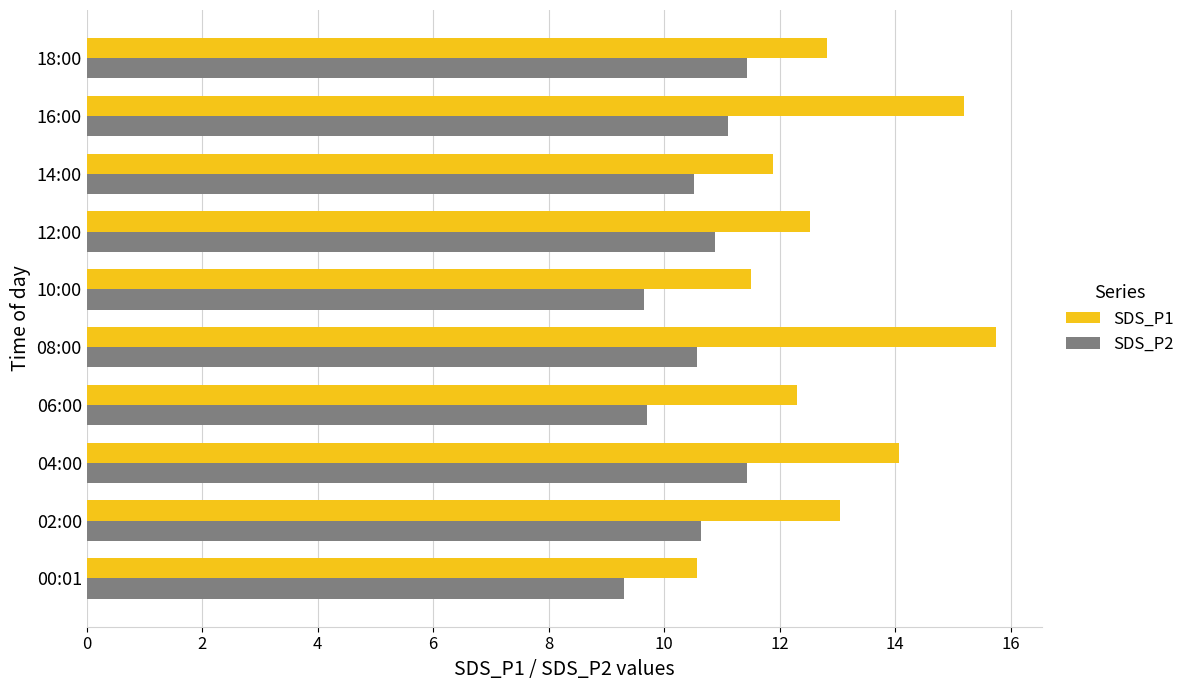

The SDS_P2 series shows 16.2 at 18:00. True or false?

False